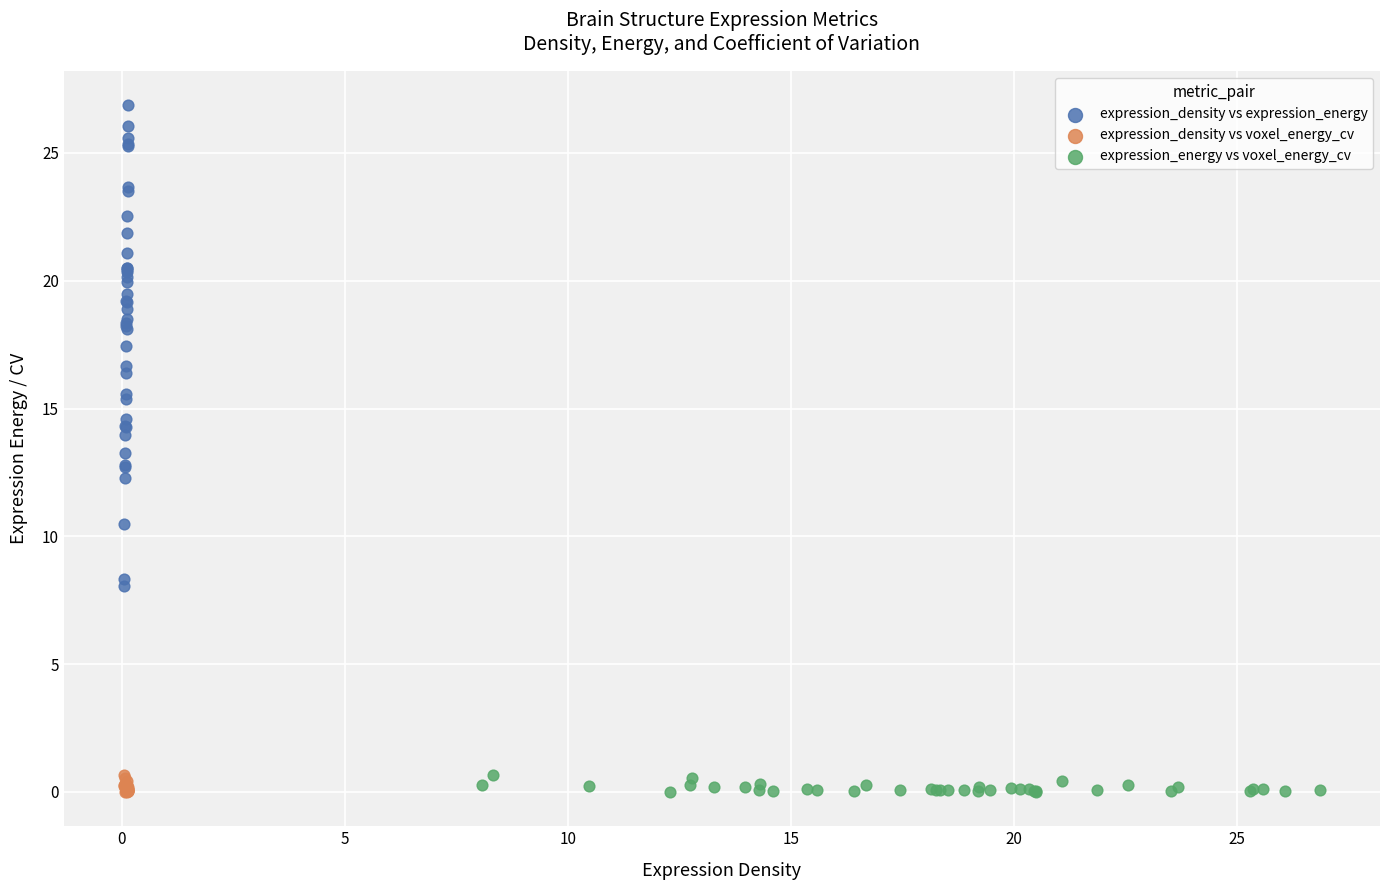

Which series reaches the maximum Y coordinate?

expression_density vs expression_energy